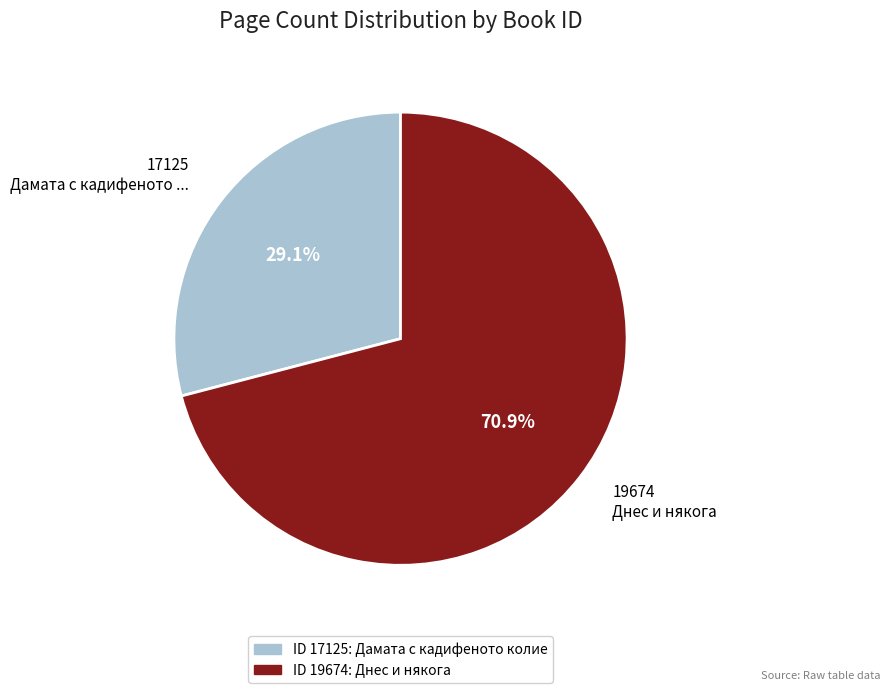

To the nearest percent, what is the difference between the 19674 and 17125 slice percentages?

42%